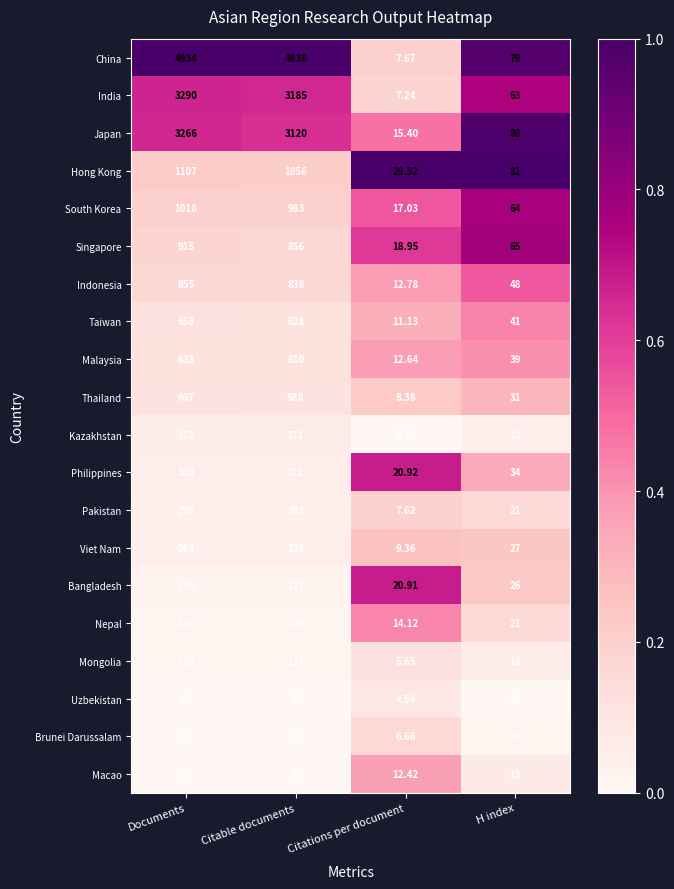

What is the total value across all series at Documents?

19216.0